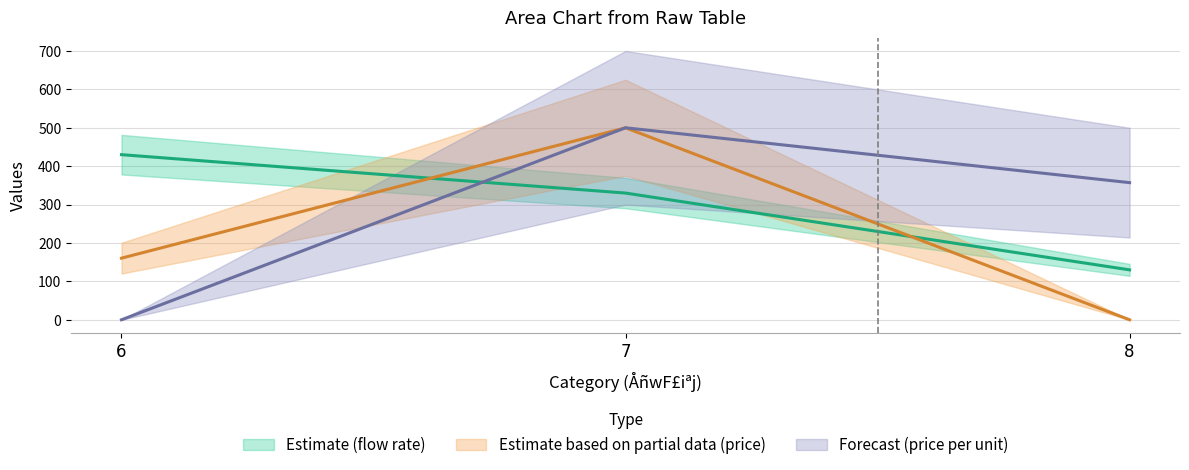

What is the value of the Estimate based on partial data (price) point at the 1st from the left?

160.5